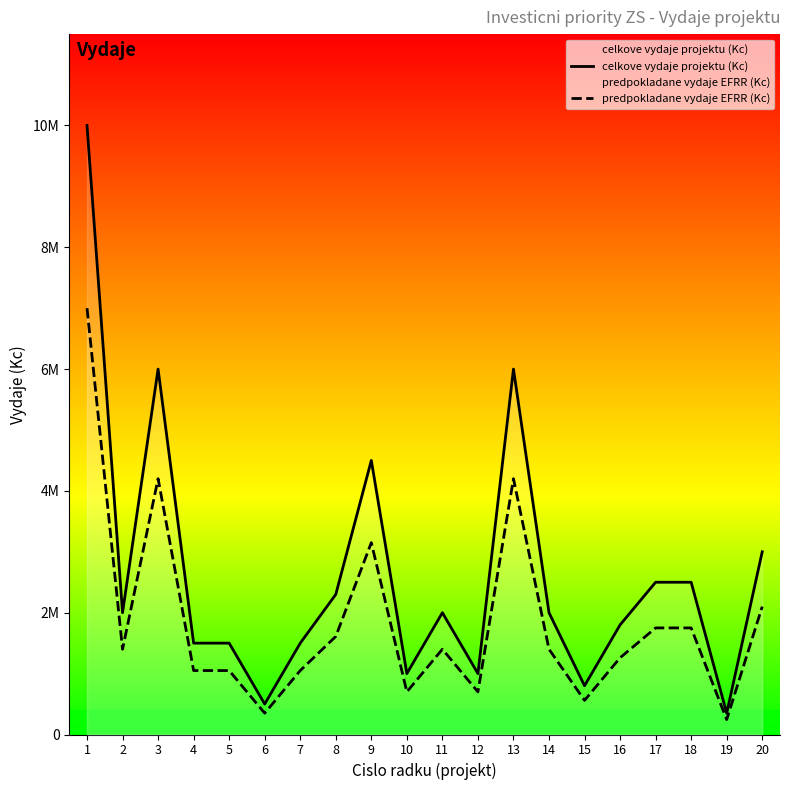

List the series in order of their overall mean, highest first.

celkove vydaje projektu (Kc), predpokladane vydaje EFRR (Kc)